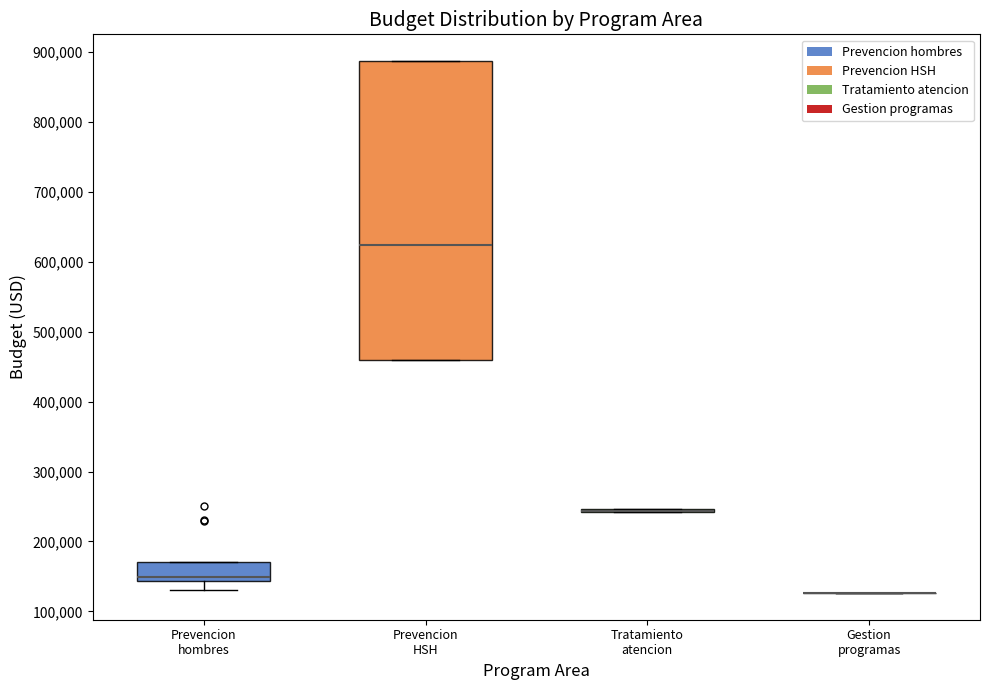

Where is the lower edge of the box for Prevencion HSH on the y-axis? The values are not printed on the chart, so give them approximately, as read against the axis.

460000